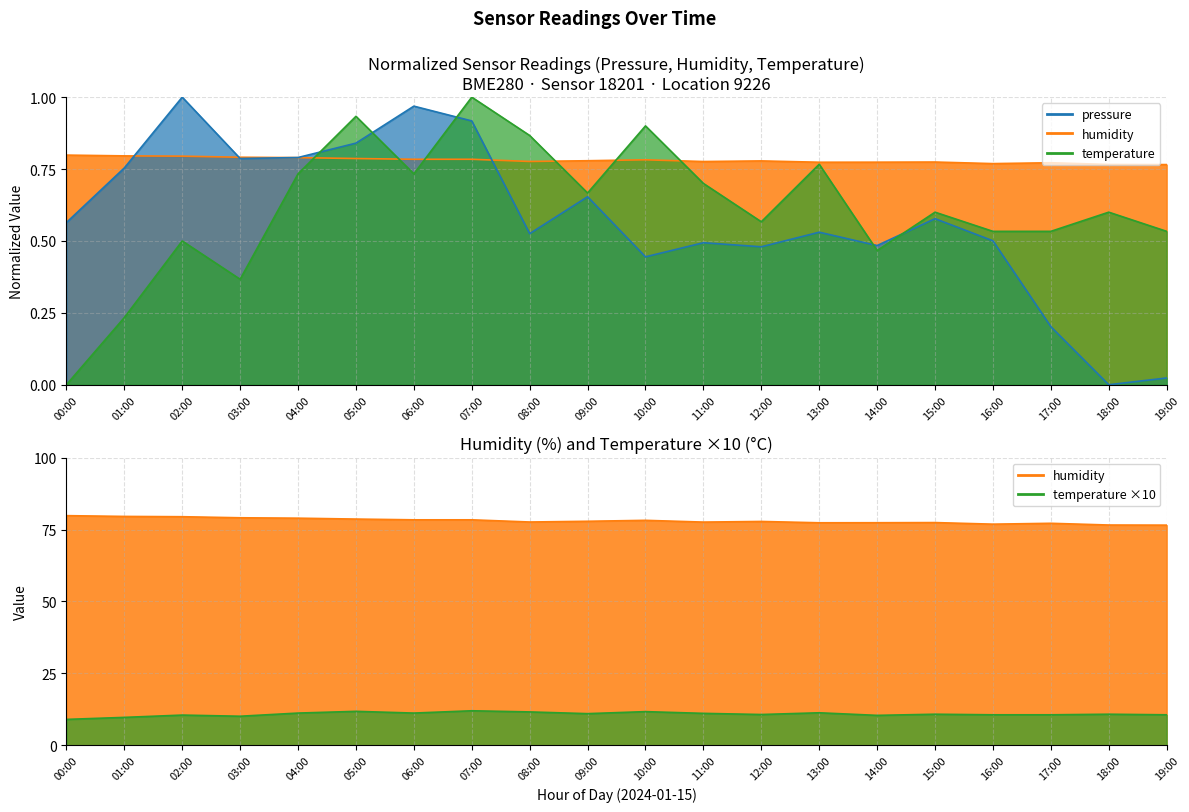

At which category is the sum across all series the highest?

07:00